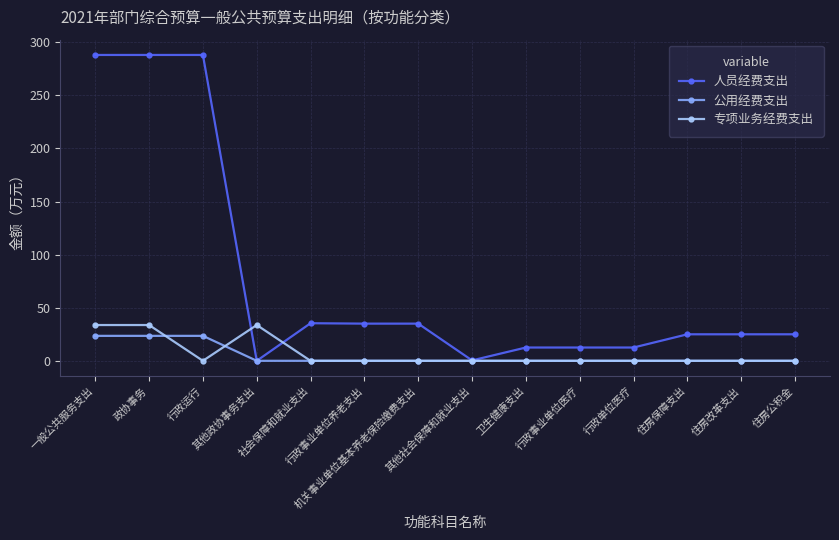

At how many categories does at least one series exceed 263?

3